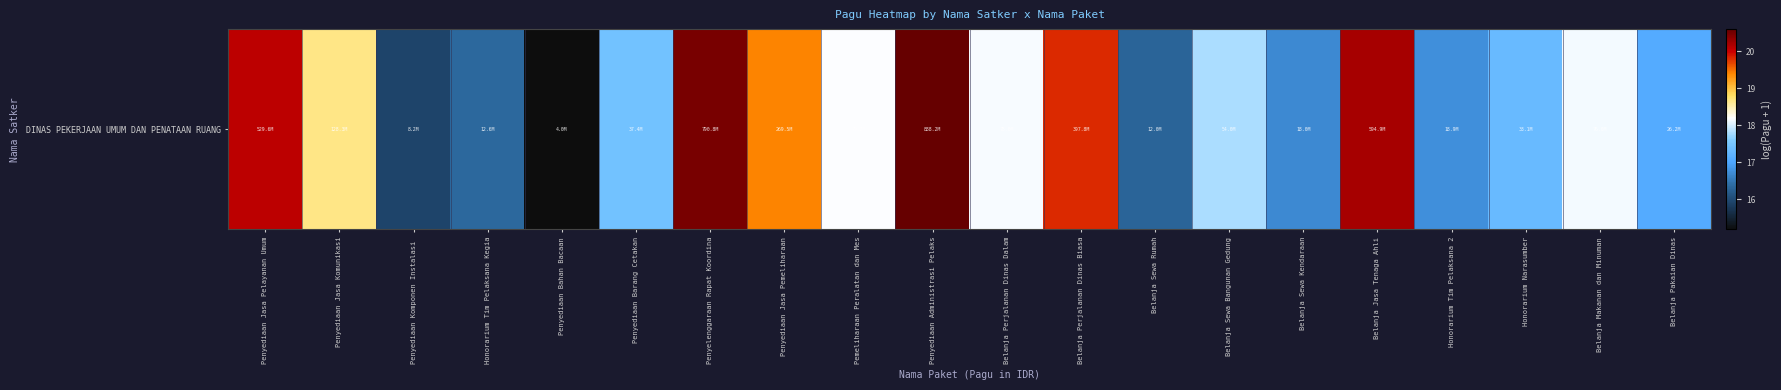

Which label corresponds to the smallest value in the chart?

Penyediaan Bahan Bacaan